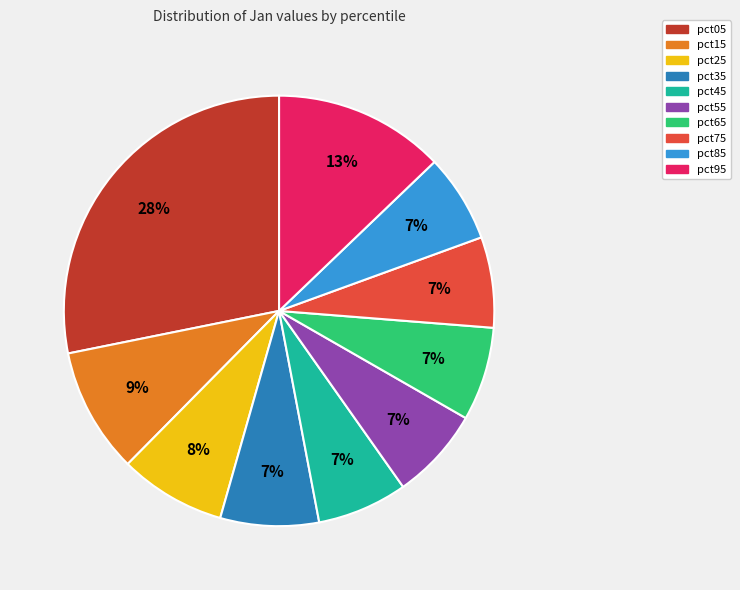

Is it true that pct15 is 19% of the pie?

False